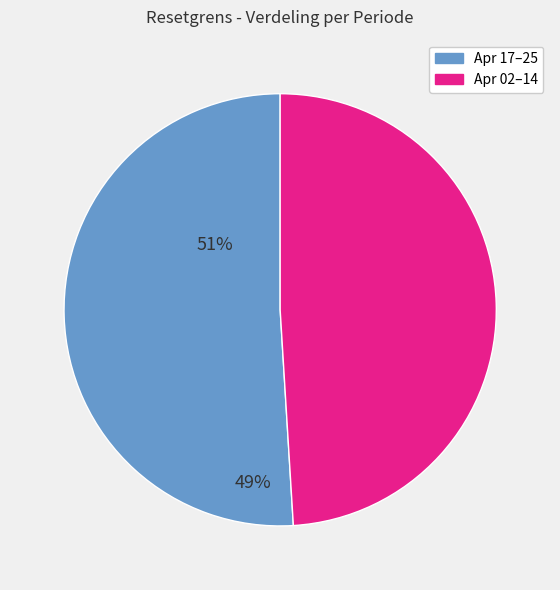

Is there a majority slice in this chart?

Yes